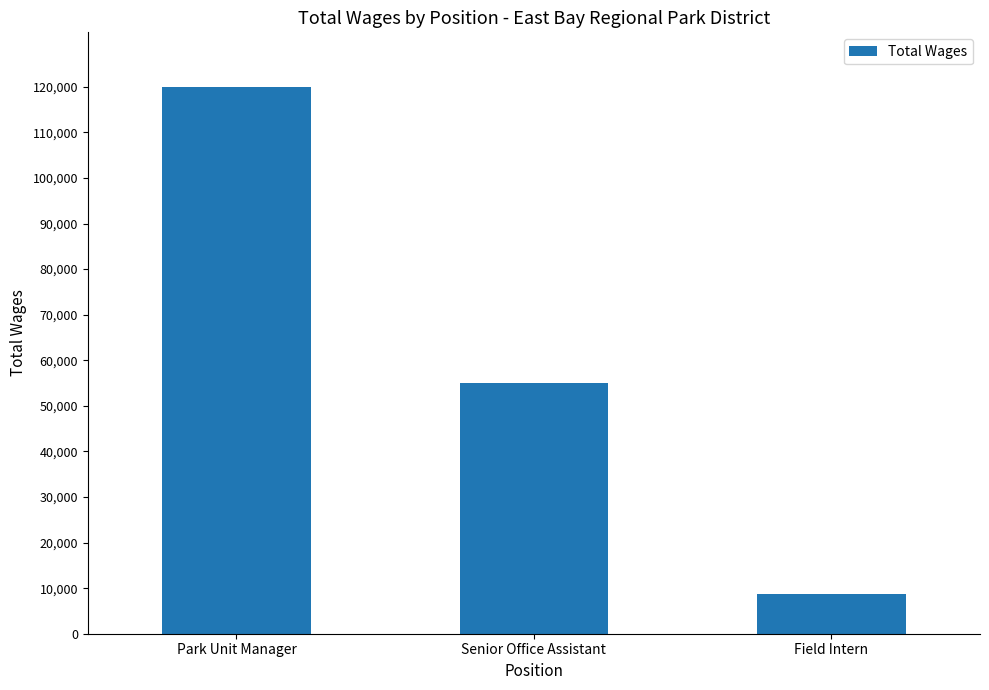

What is the sum of the values at Field Intern and Park Unit Manager?

128622